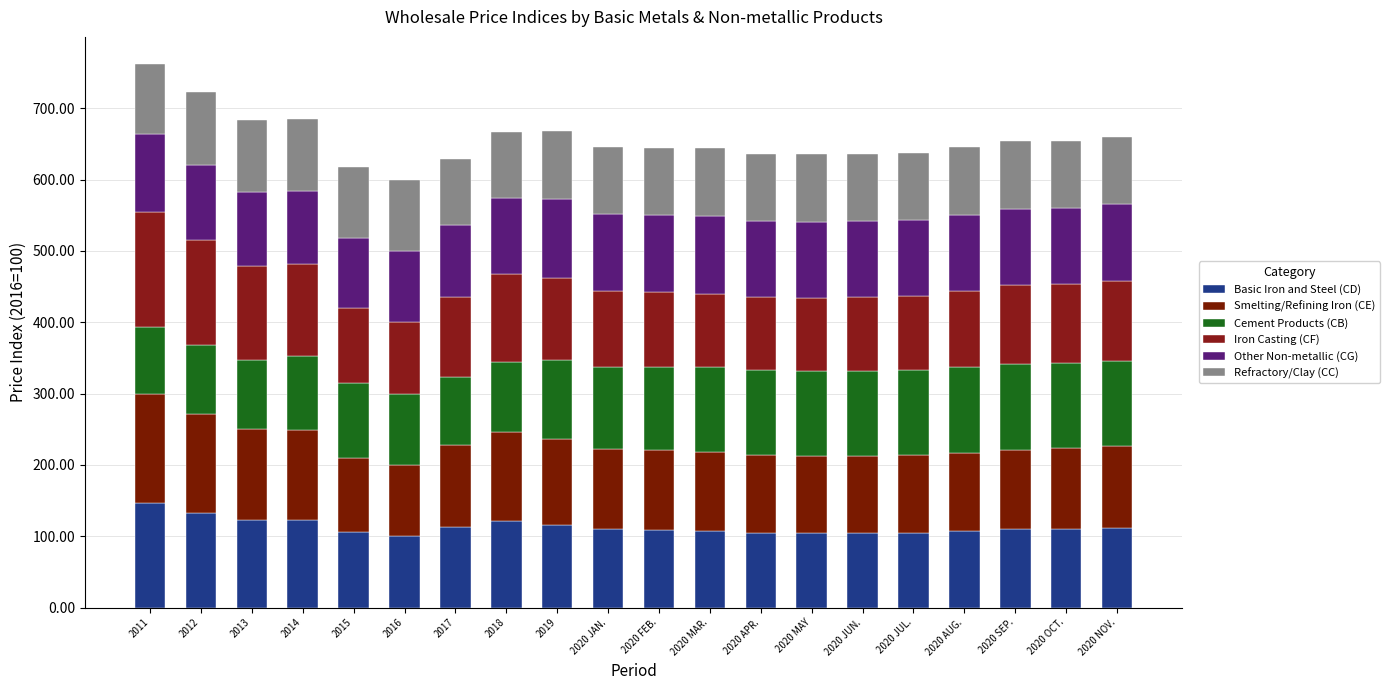

What is the sum of all Basic Iron and Steel (CD) values?

2264.7